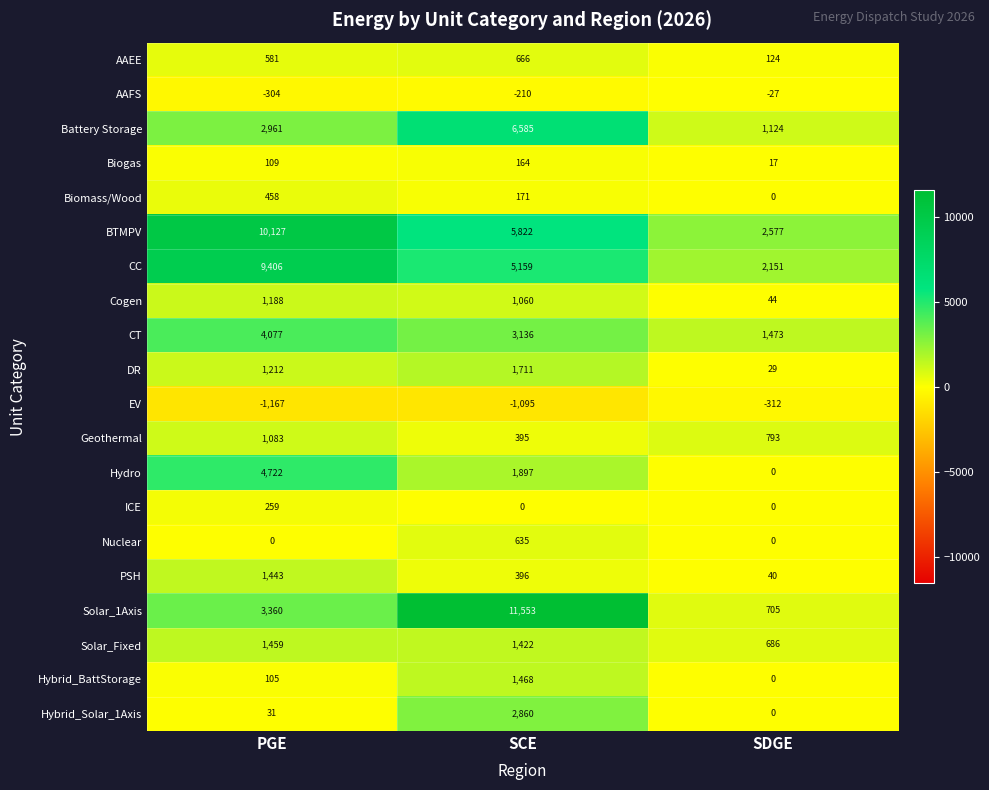

The value of BTMPV at PGE is 10127. True or false?

True